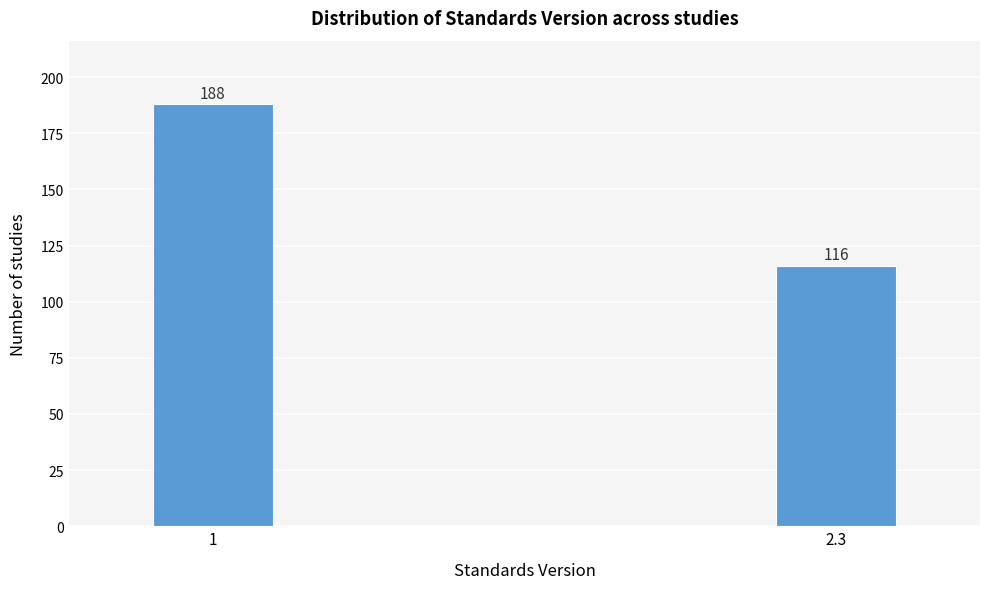

Reading right to left, transcribe all the data shown in this chart.

2.3=116	1=188